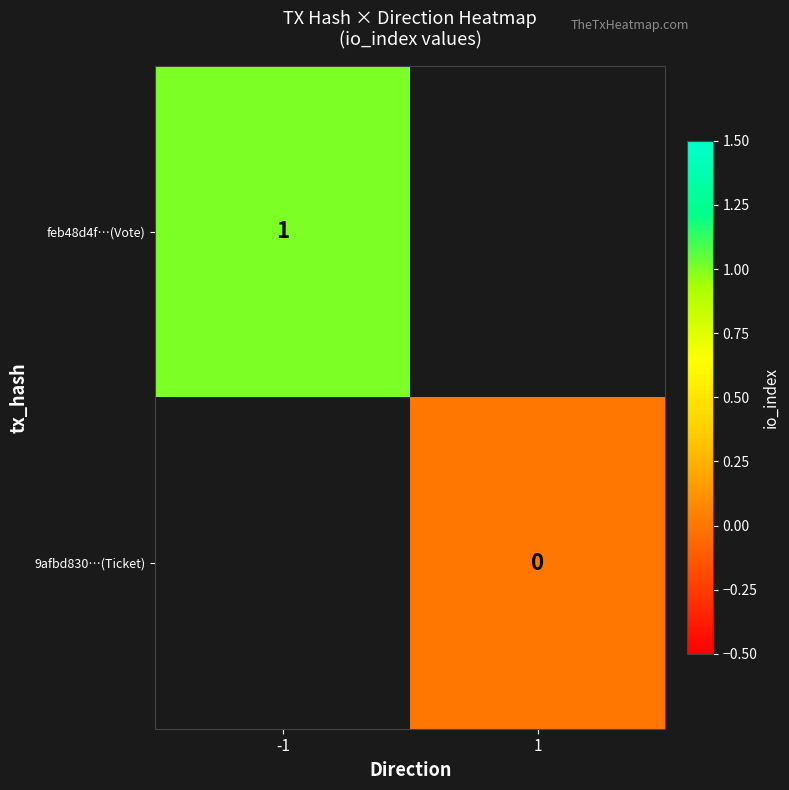

Is the value of 9afbd830…(Ticket) at 1 greater than the value of feb48d4f…(Vote) at -1?

No